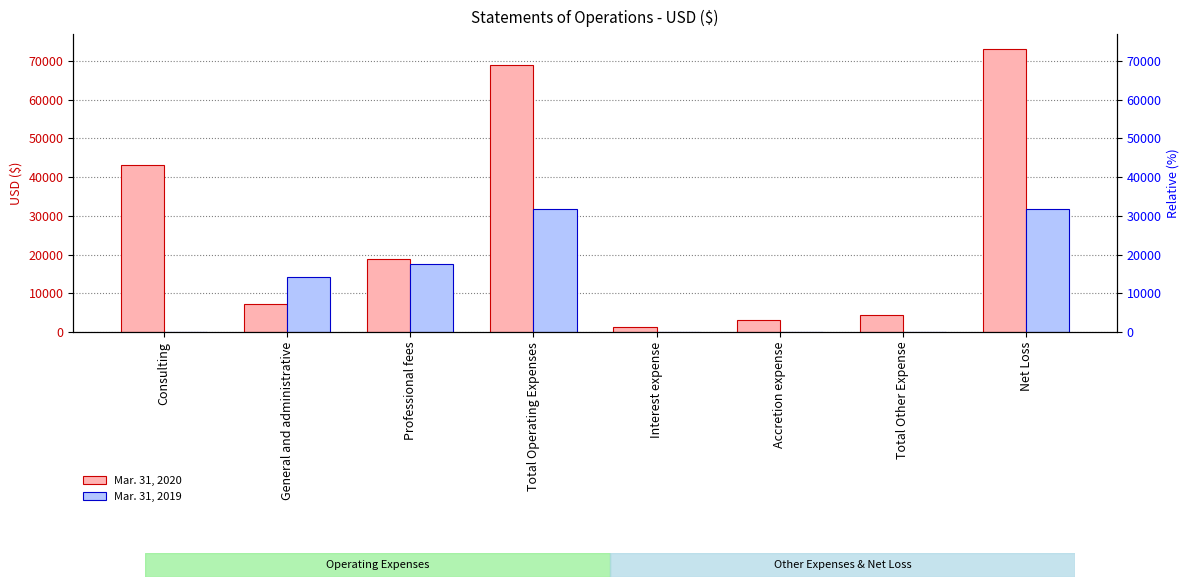

Reading right to left, what are all the values shown in this chart?

Mar. 31, 2020: 73189	4319	3039	1280	68870	18750	7120	43000
Mar. 31, 2019: 31666	0	0	0	31666	17493	14173	0